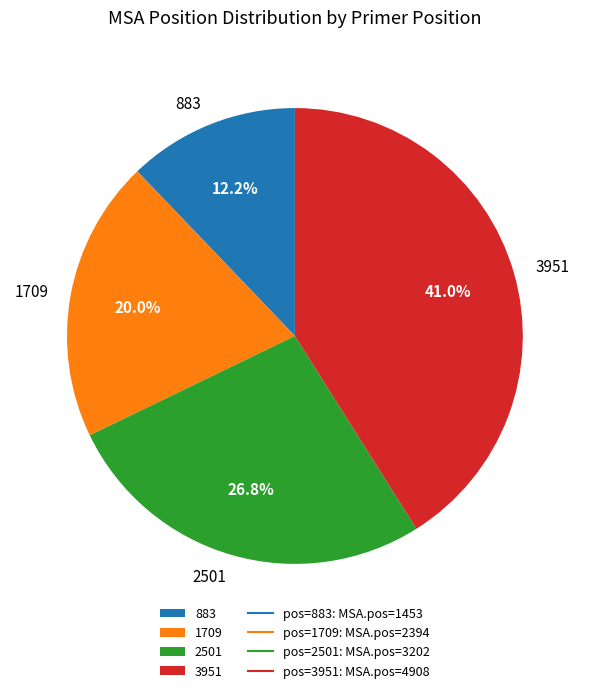

Rank the categories by value from lowest to highest.

883, 1709, 2501, 3951